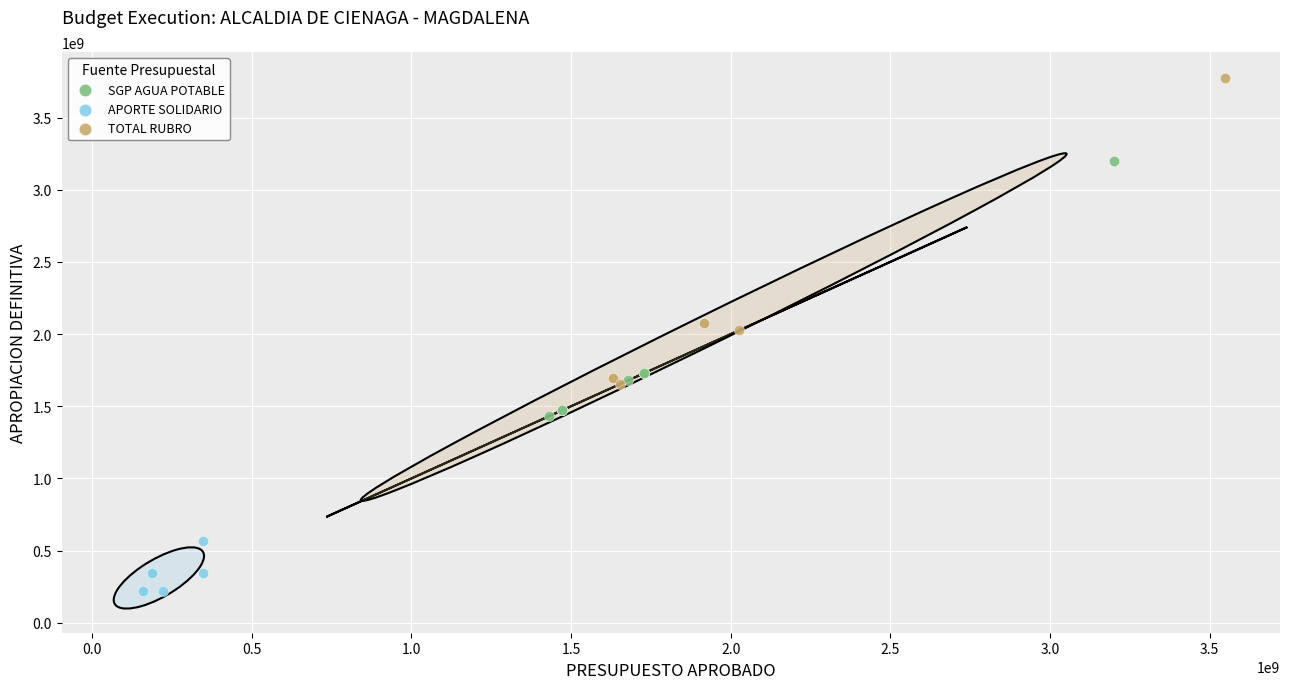

Which series reaches the minimum Y coordinate?

APORTE SOLIDARIO